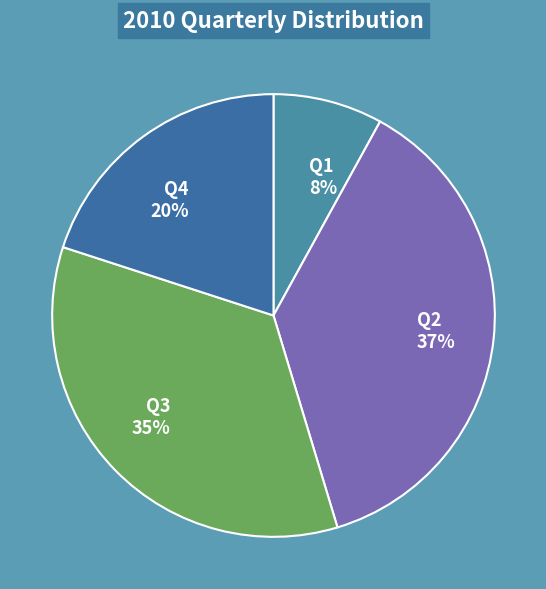

Which slice is the smallest?

Q1